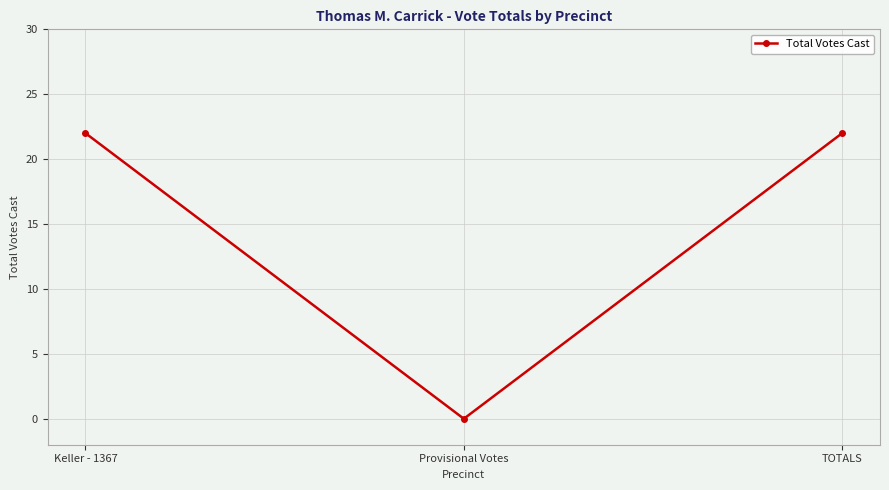

What is the value of the 3rd point from the left?

22